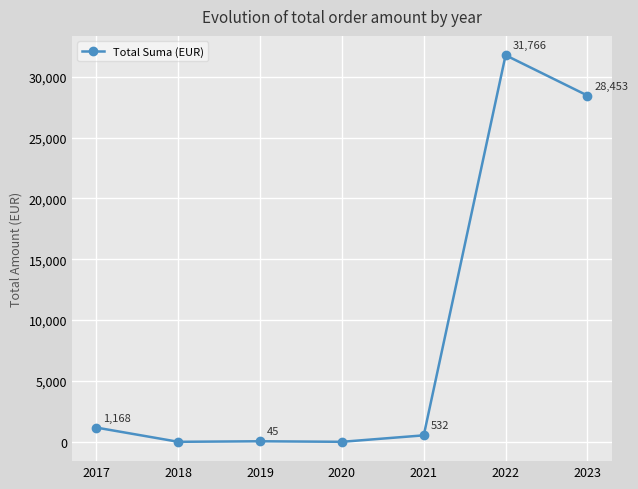

How many data points are above 531?

4